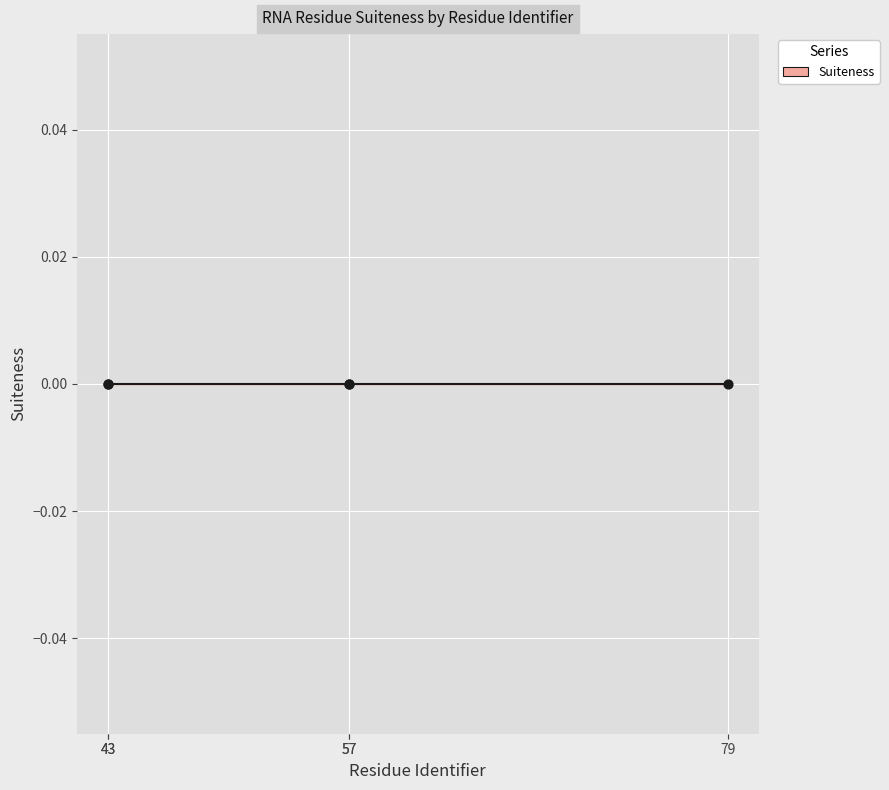

Is the value of Suiteness at B-U-43 greater than the value of Residue Identifier at E-C-79?

No